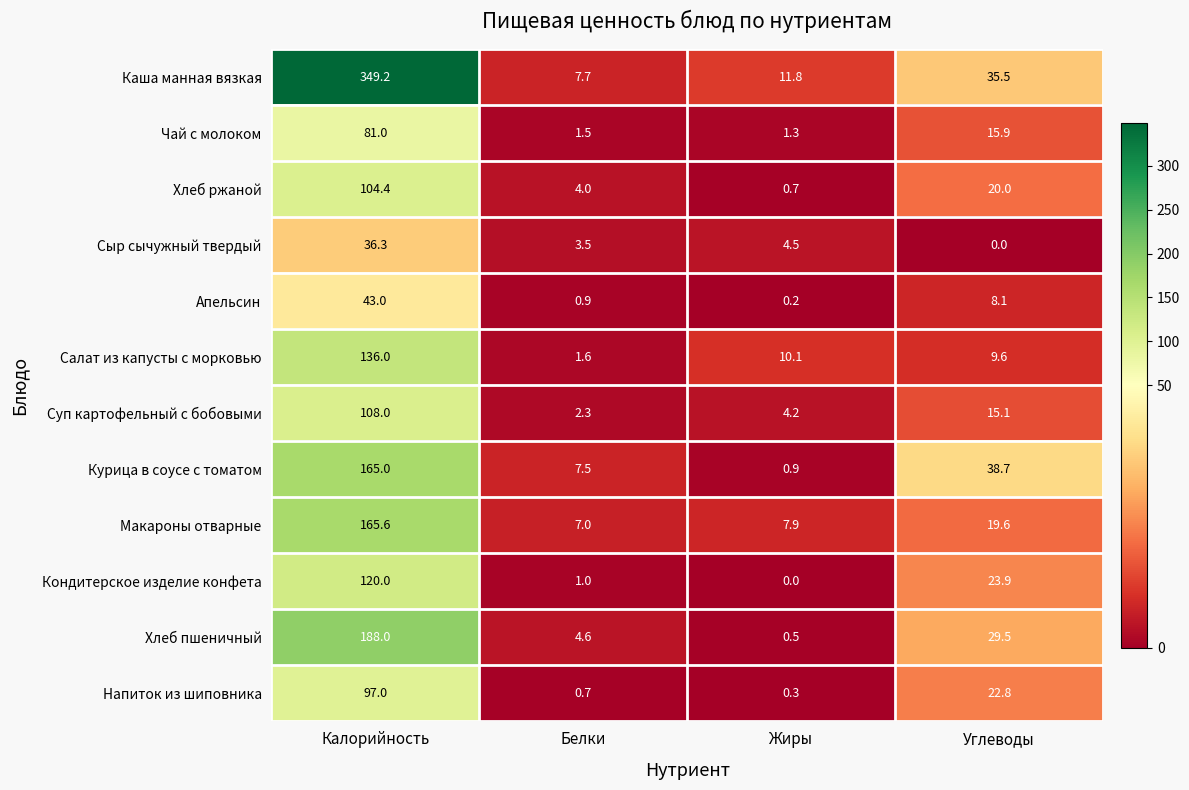

Which category has the lowest value in the Сыр сычужный твердый series?

Углеводы